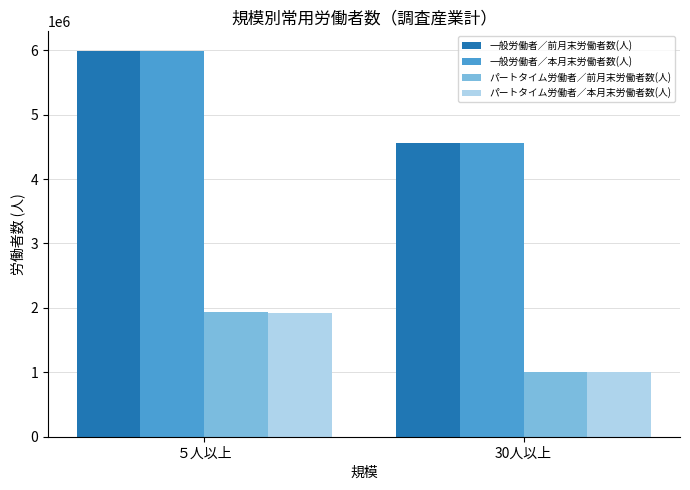

What is the total value across all series at 30人以上?

11113922